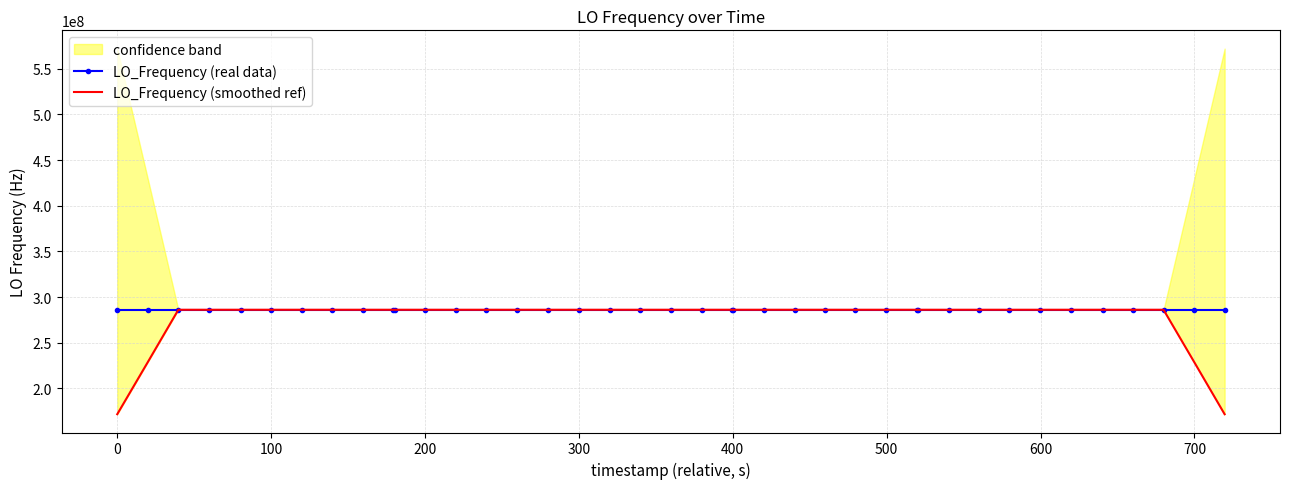

What is the lowest value of the LO_Frequency (smoothed ref) series?

171628198.2